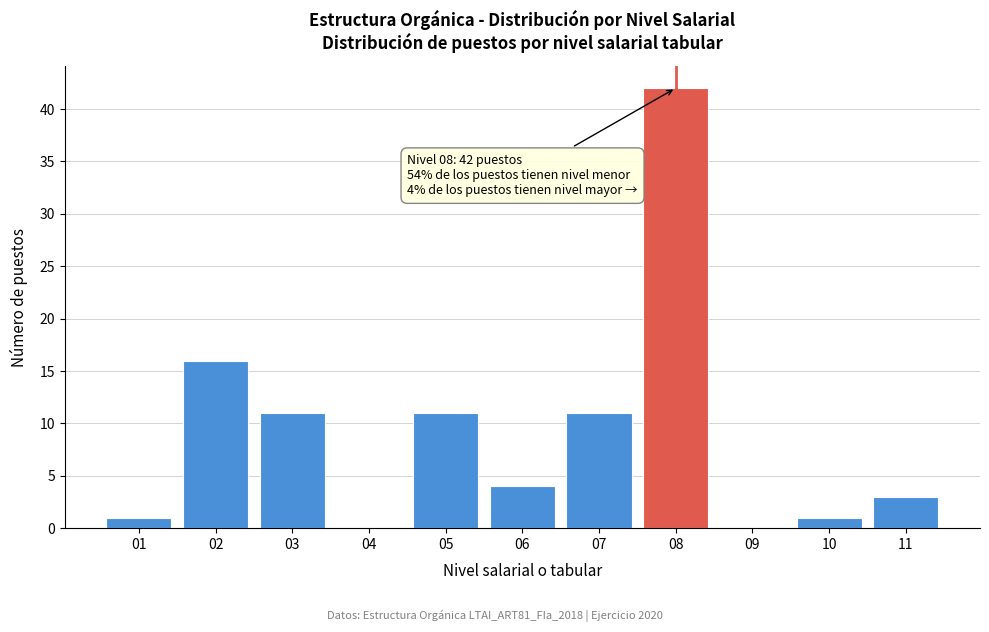

Which range on the x-axis has the tallest bar?

7.5 to 8.5